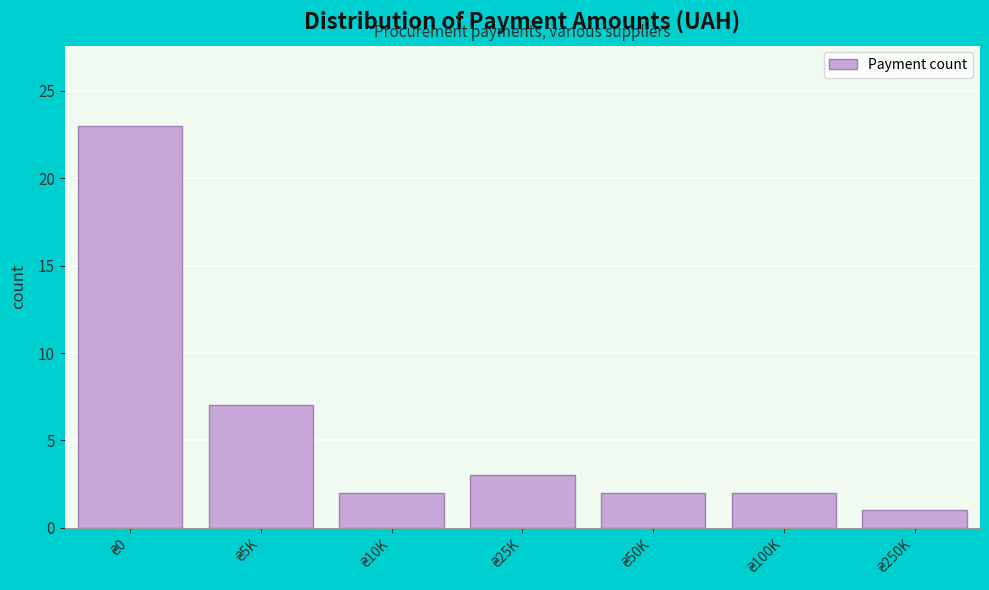

Reading right to left, list all the values displayed in this chart.

1	2	2	3	2	7	23